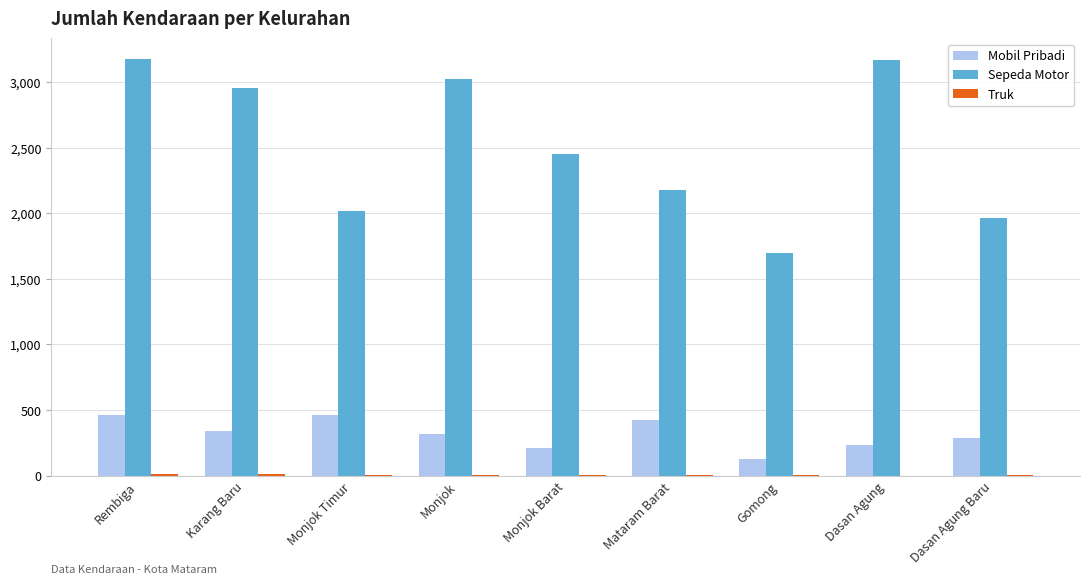

What is the sum of all Sepeda Motor values?

22614